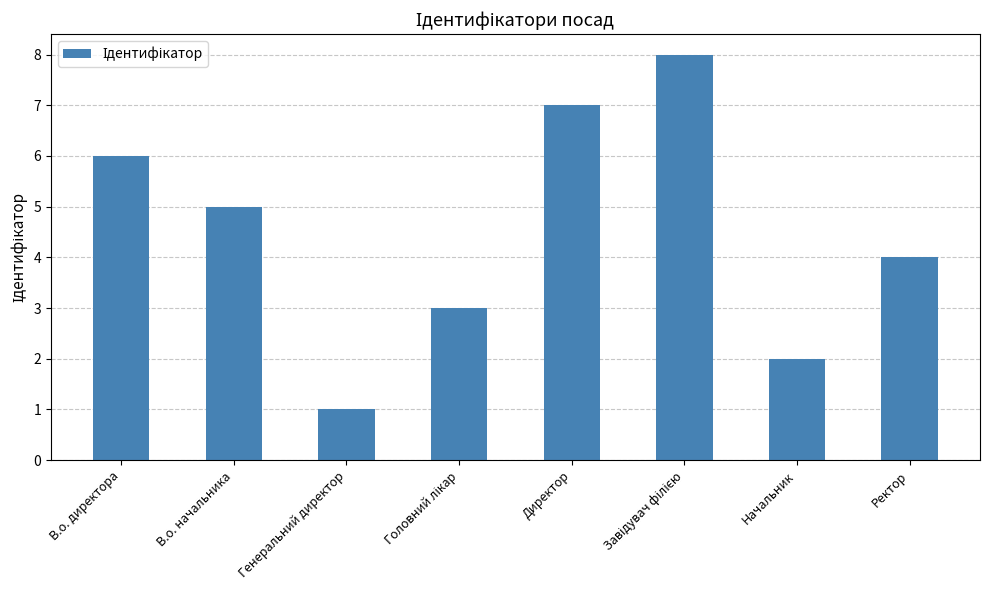

Where does the data first go above 5?

В.о. директора